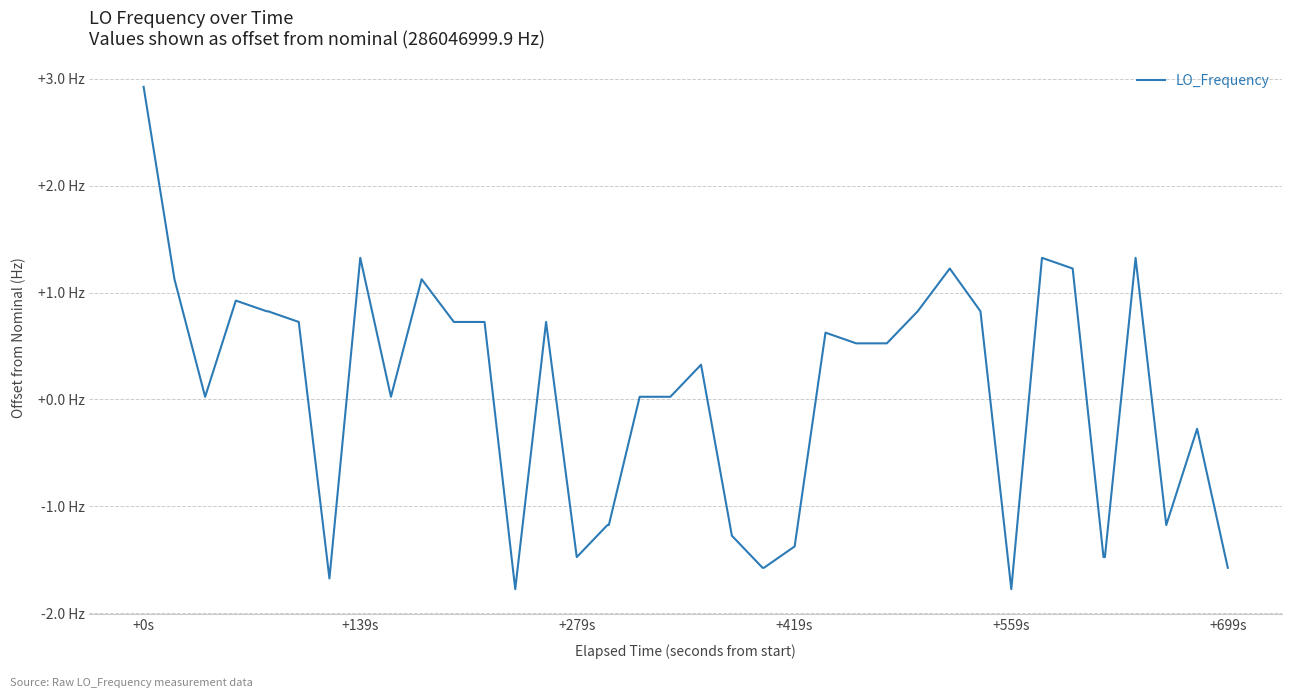

How many points are lower than both their immediate neighbors (excluding endpoints)?

7